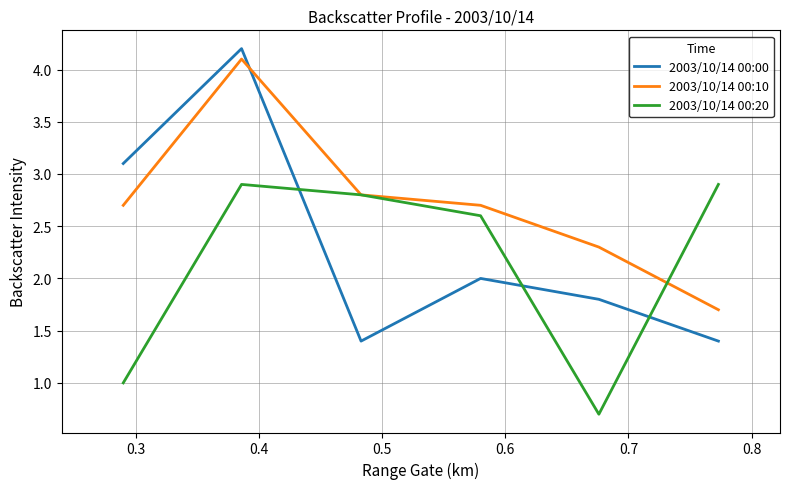

How many series are shown in this chart?

3